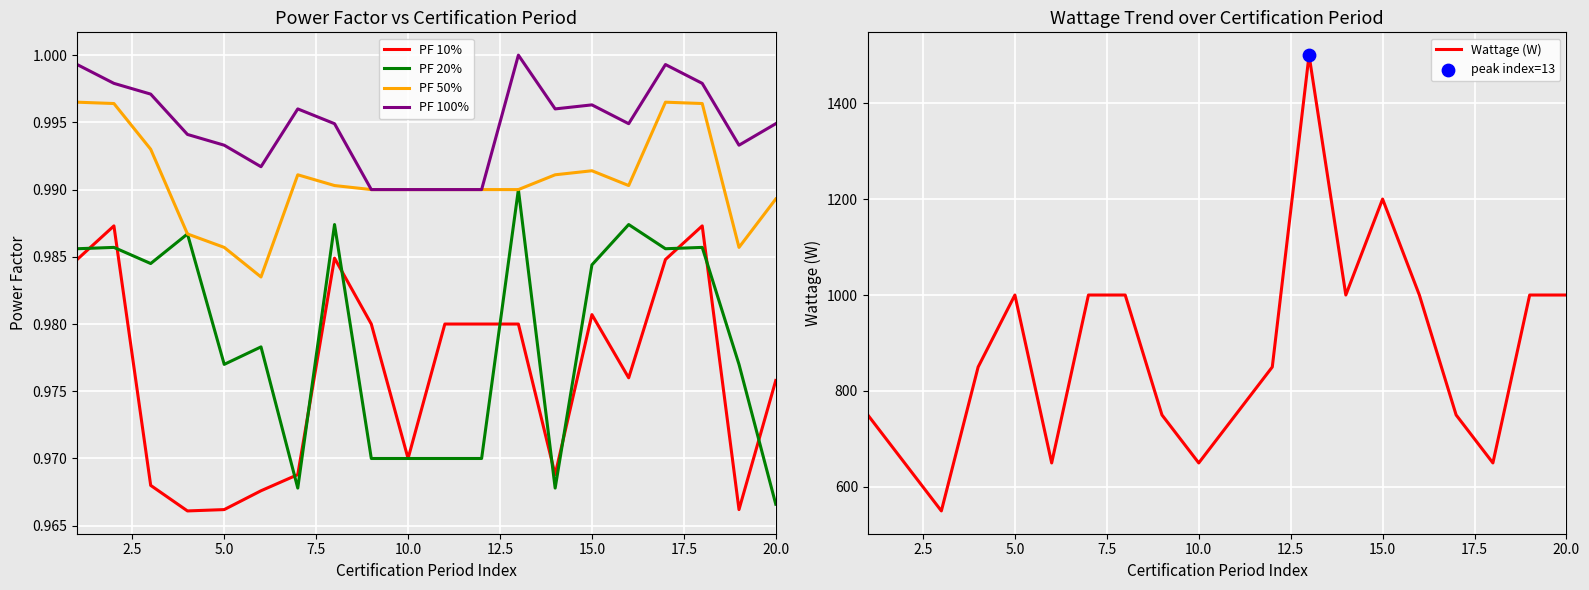

Which series has the largest total across all categories?

Wattage (W)